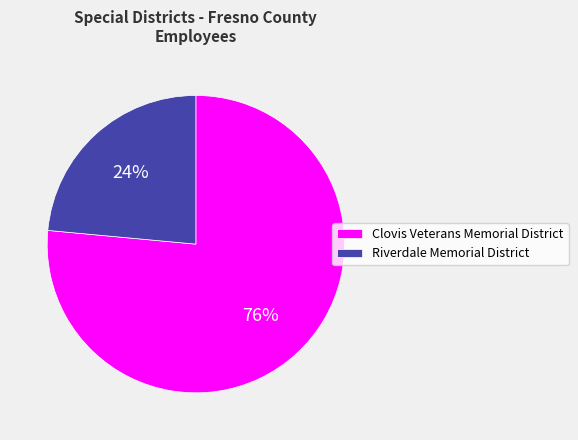

To the nearest percent, what is the average slice percentage?

50%